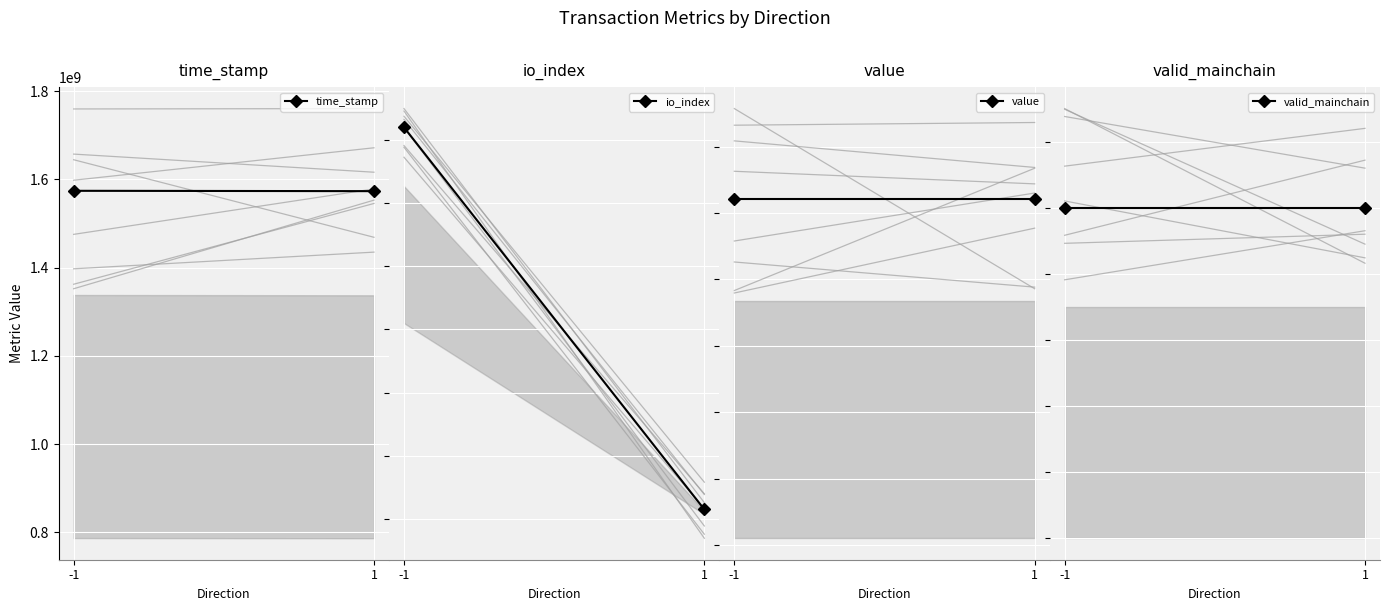

List the labels in order of valid_mainchain value, largest first.

-1, 1